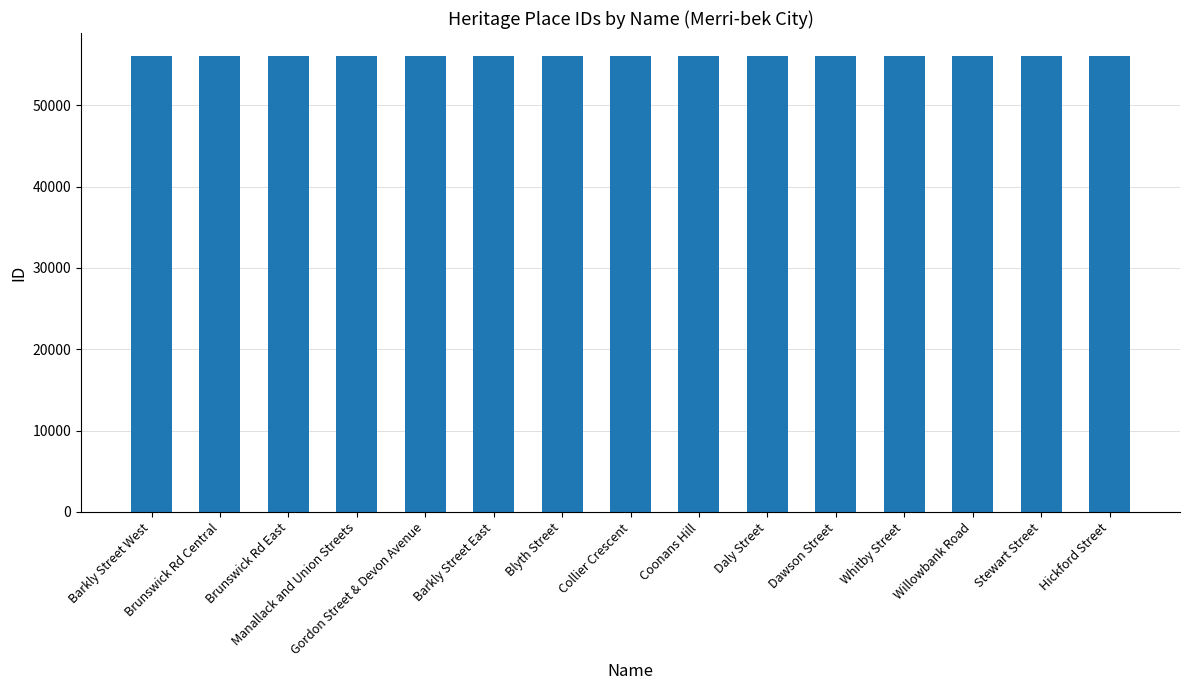

What is the minimum value shown in the chart?

56027